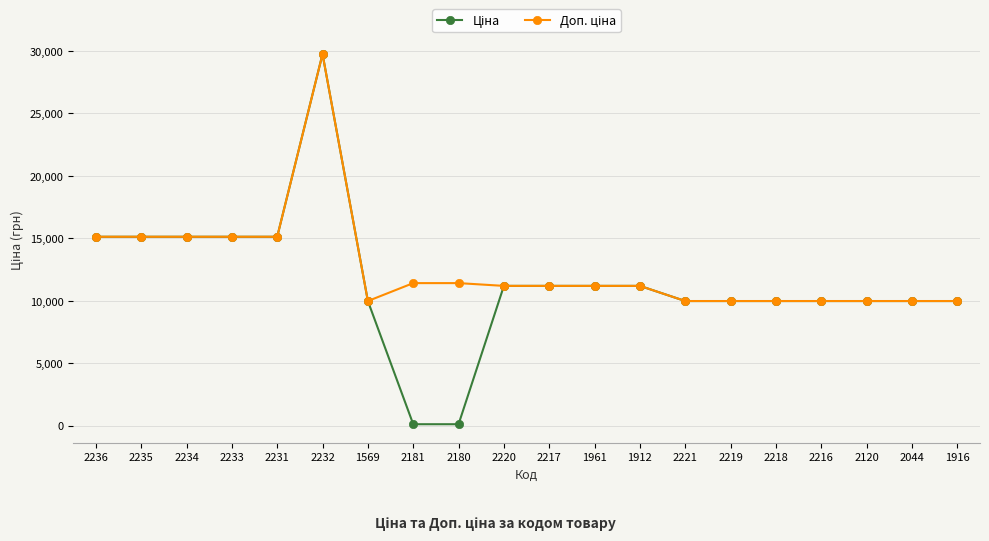

At how many categories does at least one series exceed 760?

20